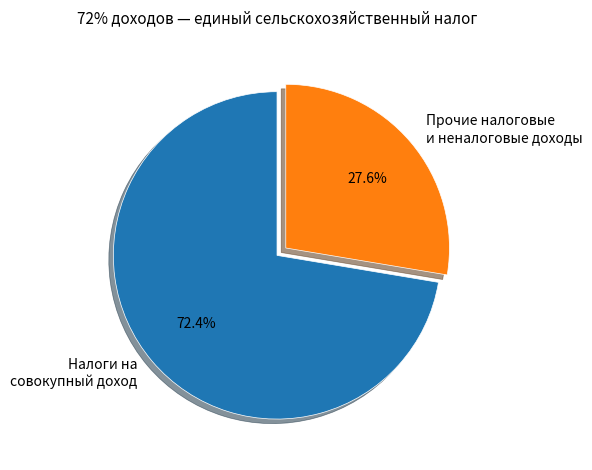

Is Налоги на совокупный доход the majority of the pie?

Yes